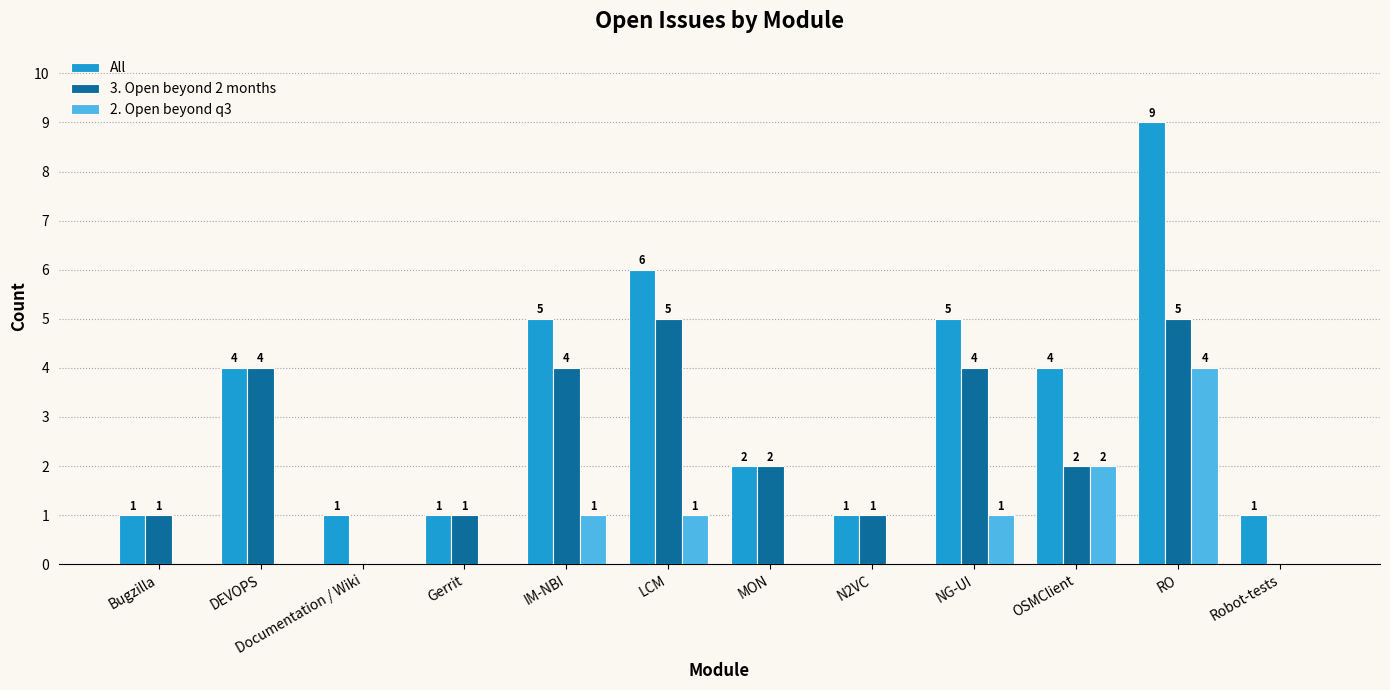

What is the difference between the All values at LCM and DEVOPS?

2